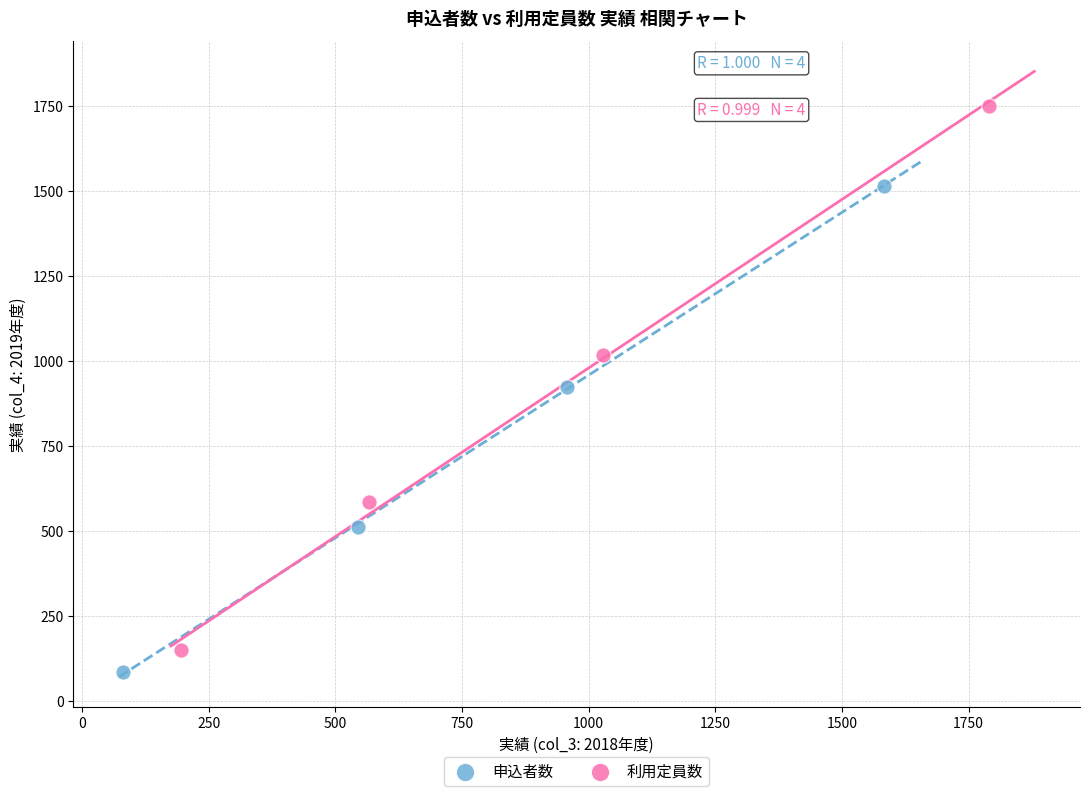

Which series has the widest spread of Y values?

利用定員数